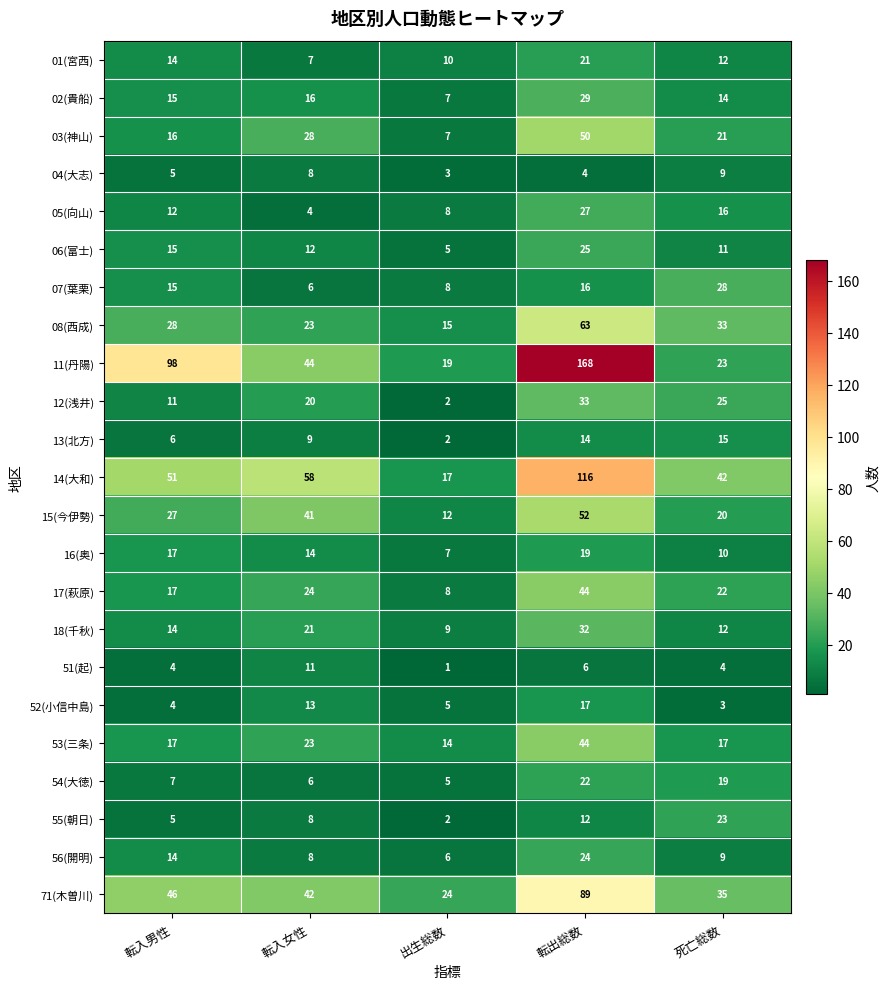

At which label does 08(西成) reach its peak?

転出総数